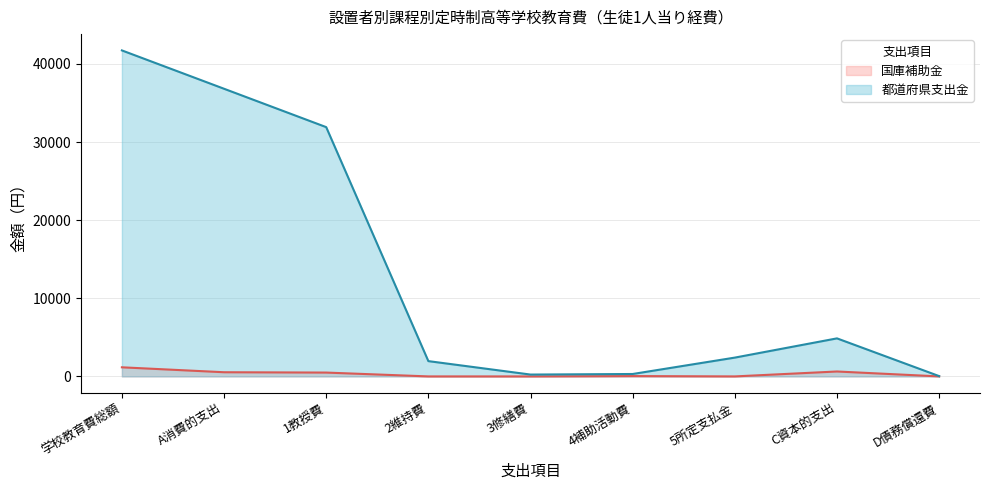

What is the maximum value for 都道府県支出金?

41734